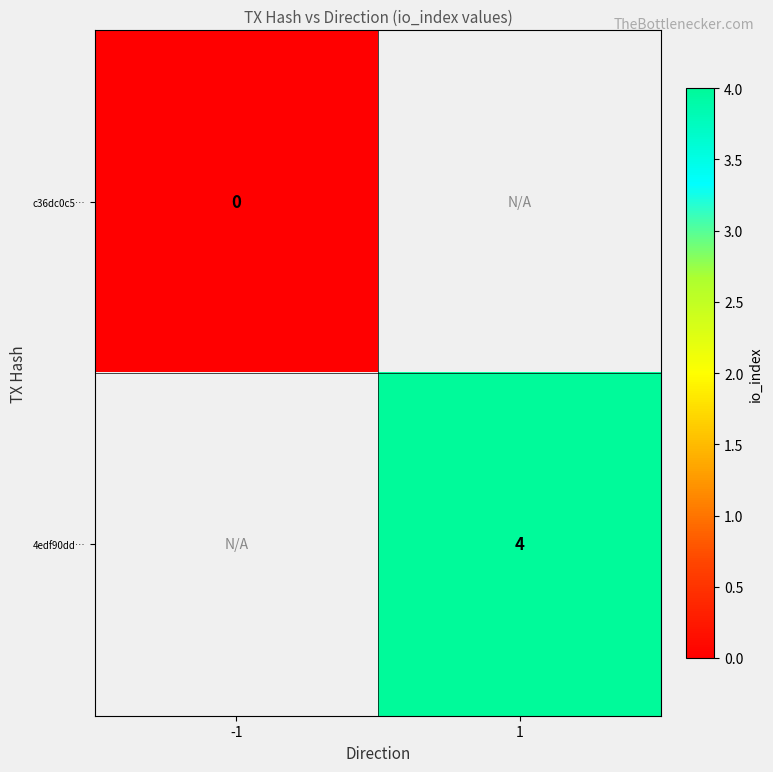

The value of 4edf90dd… at 1 is 4. True or false?

True